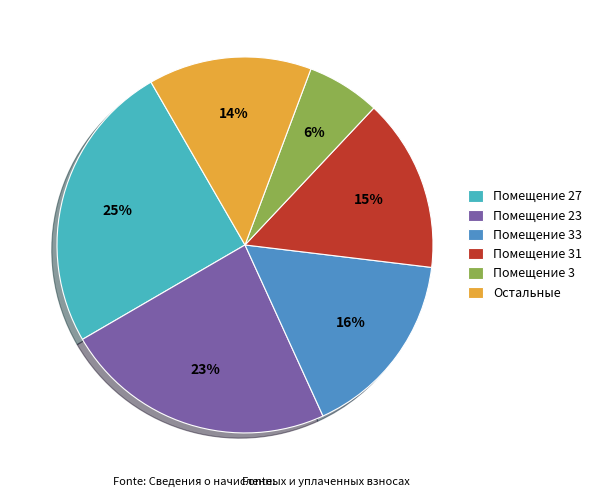

Is it true that Помещение 3 is 6% of the pie?

True